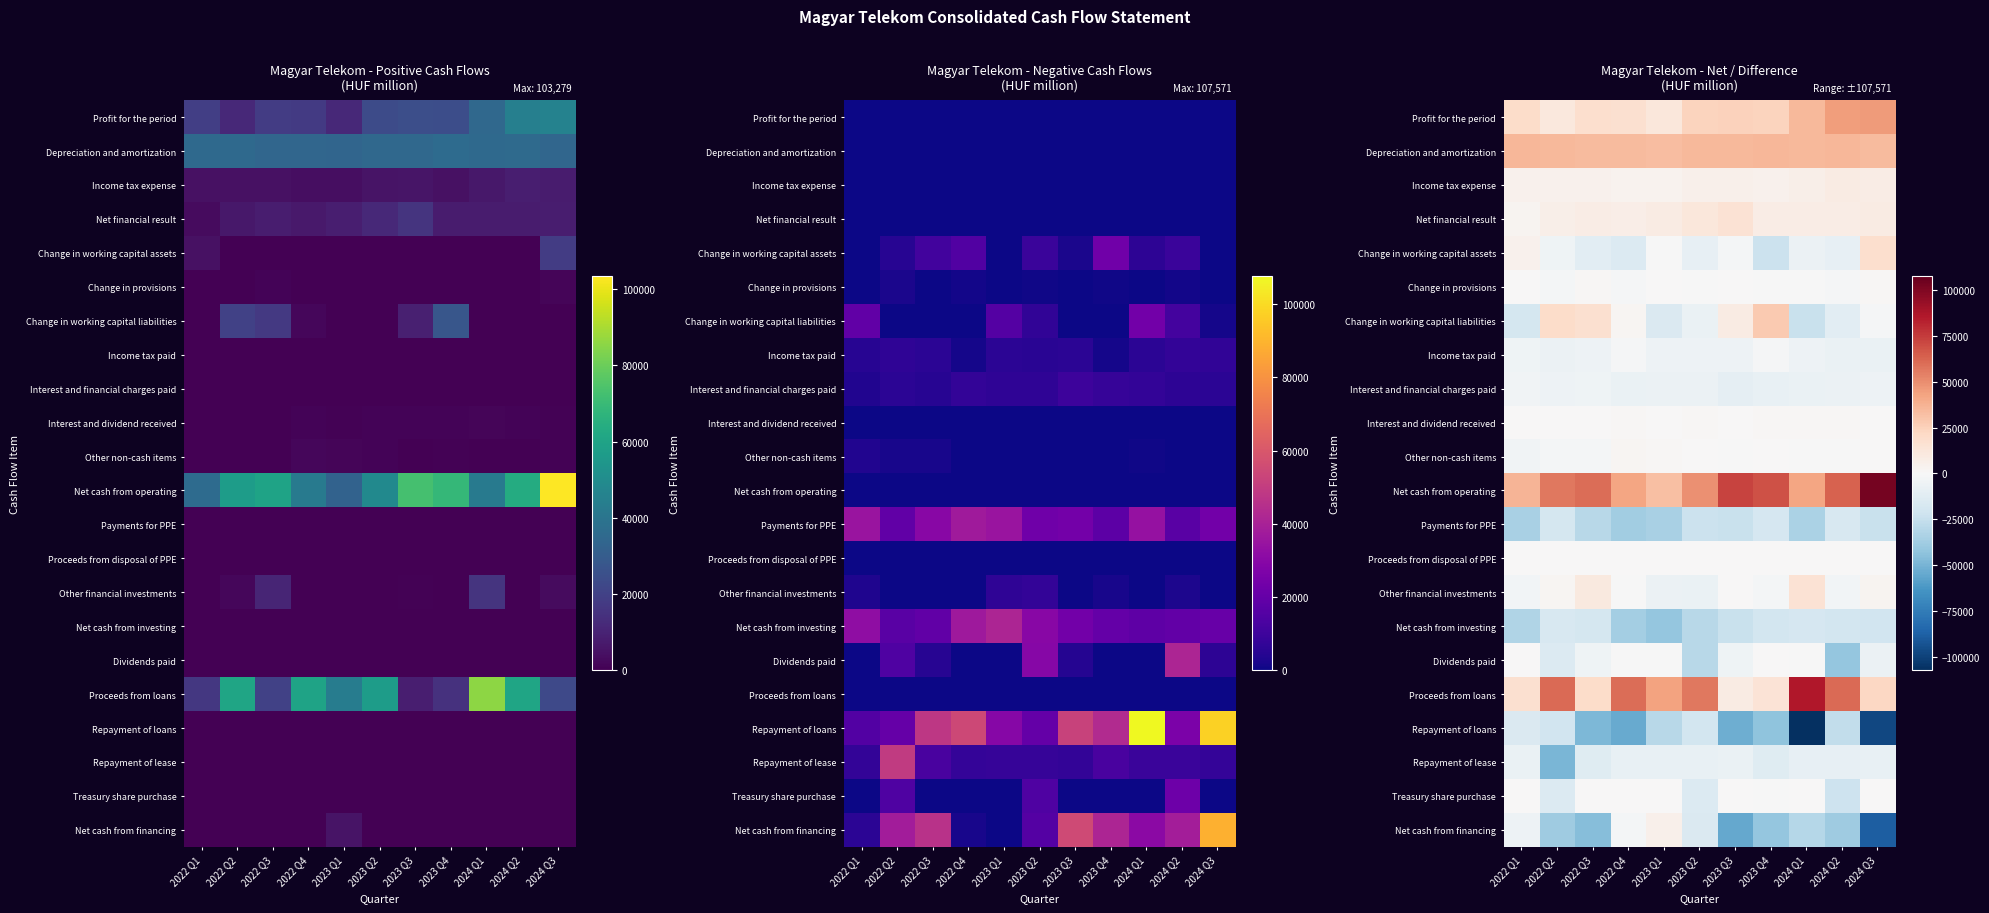

What is the minimum value shown in the chart?

-107571